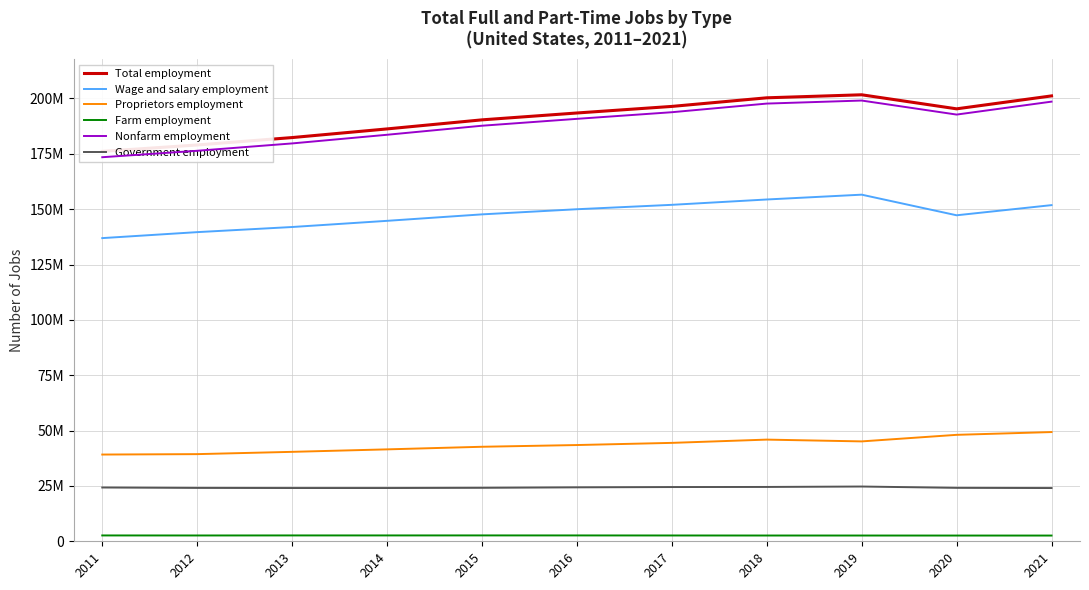

Is it true that Government employment equals 24493000 at 2017?

True